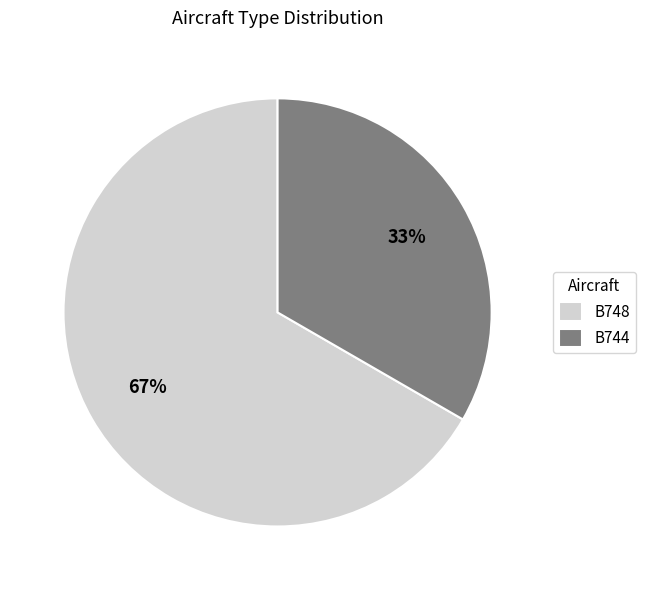

Which slice is the smallest?

B744